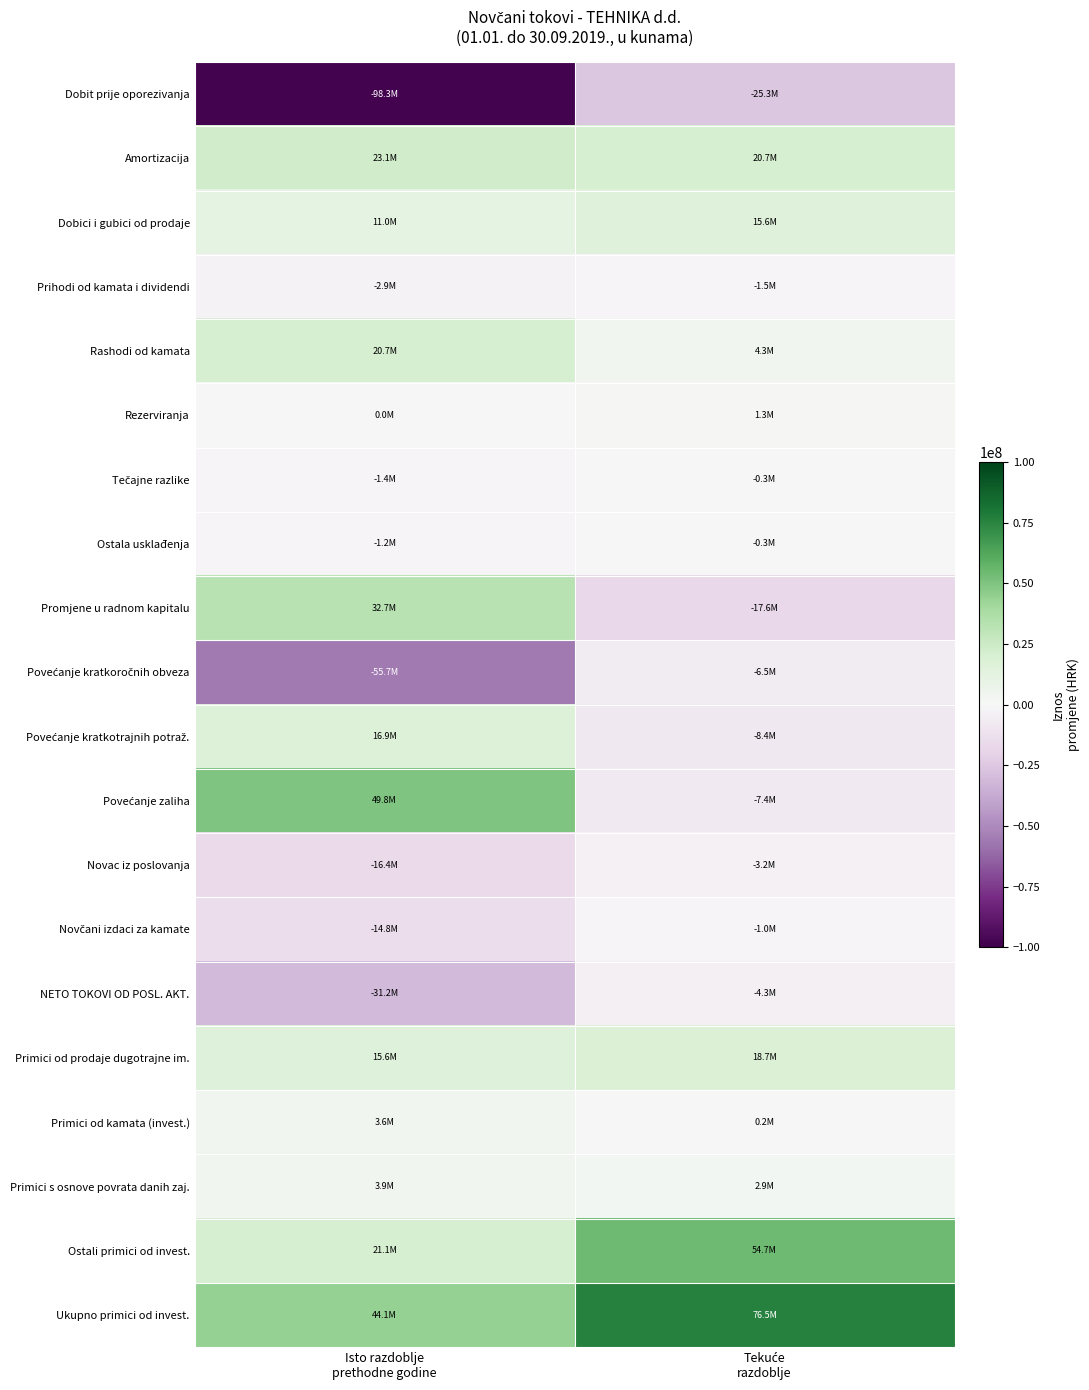

What is the smallest value displayed?

-98301676